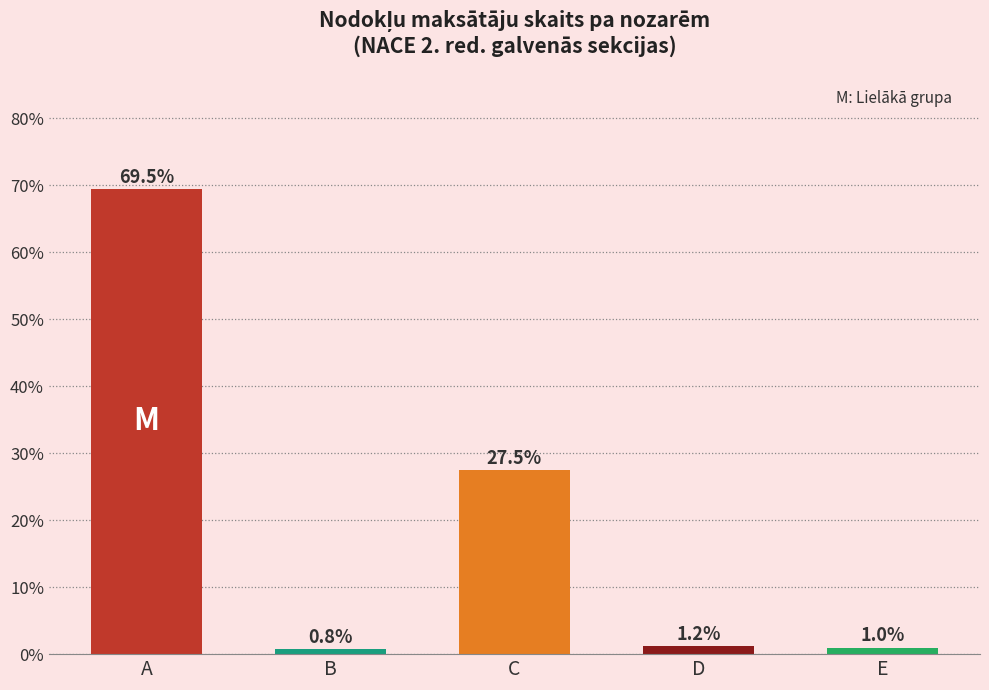

Reading left to right, transcribe all the data shown in this chart.

69.5	0.8	27.5	1.2	1.0